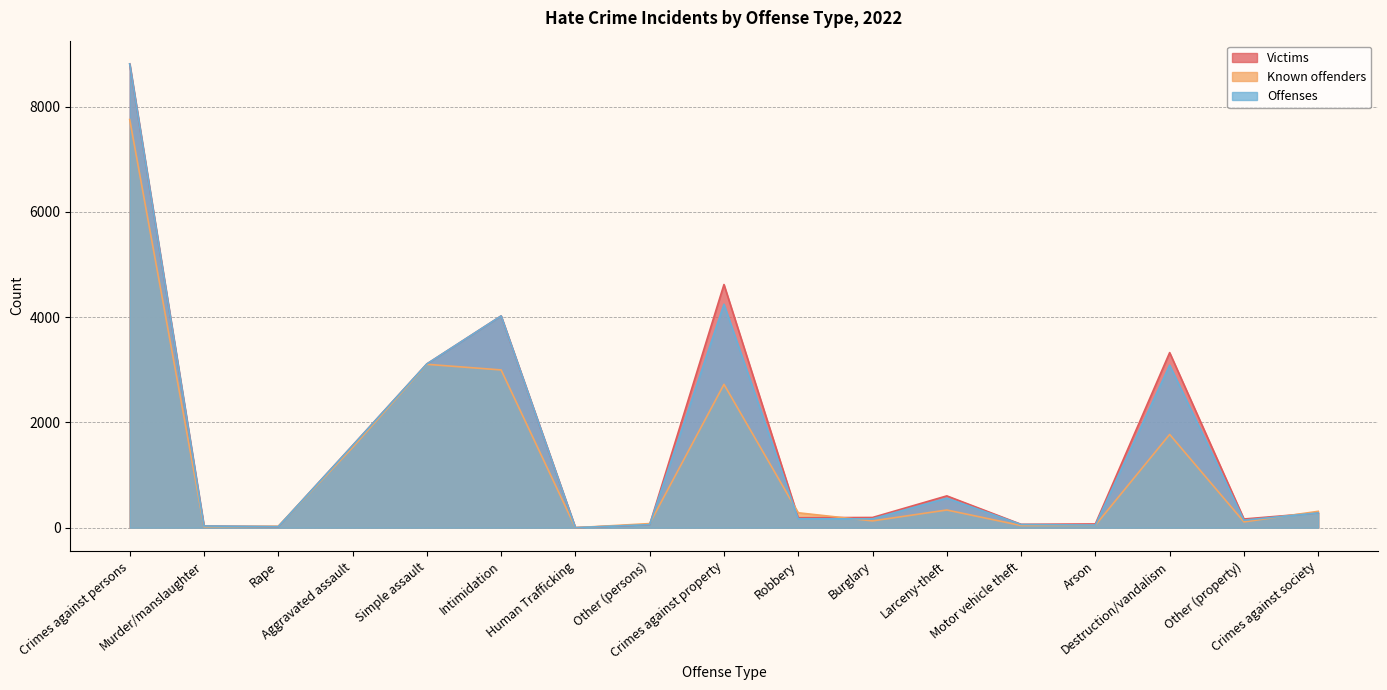

What is the maximum value shown in the chart?

8810